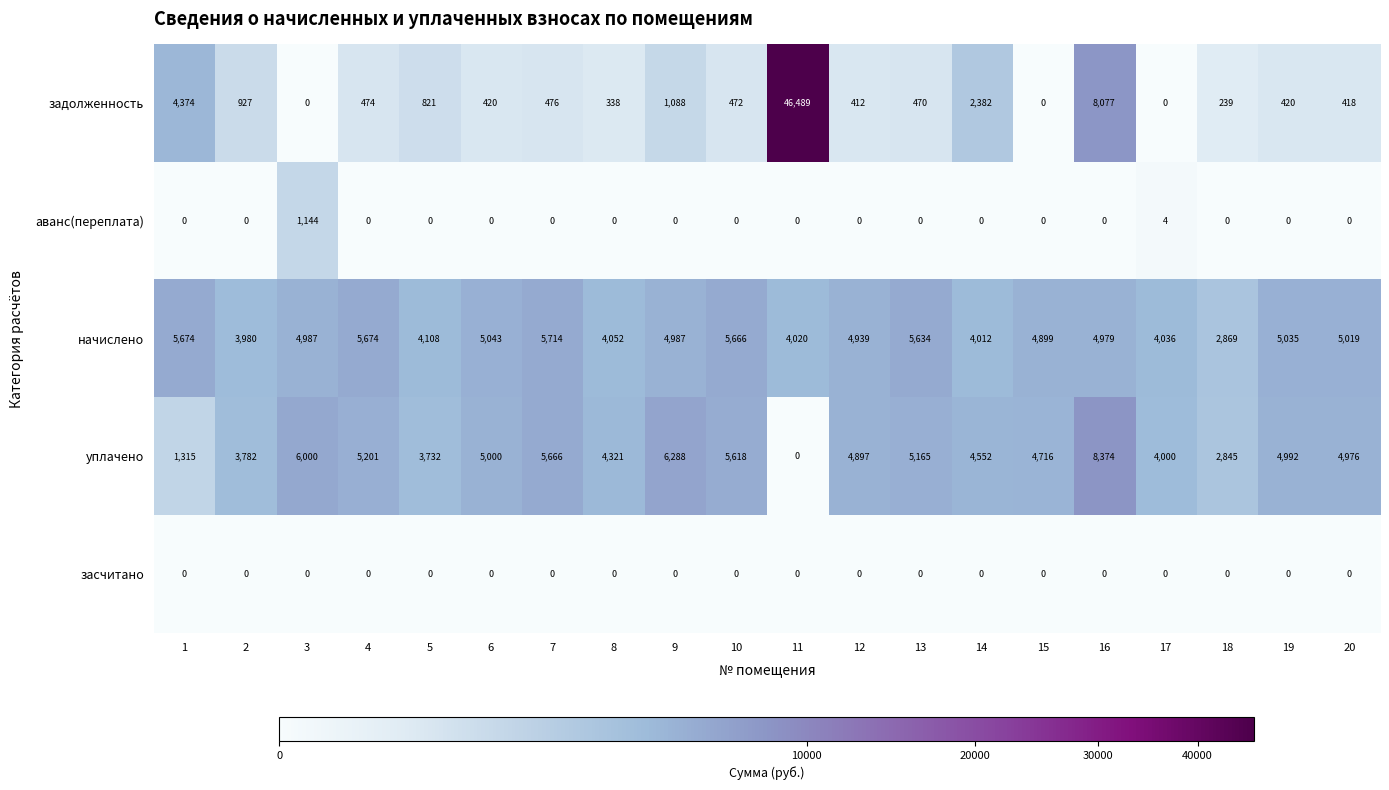

Read the уплачено value at 13, to the nearest 100.

5200